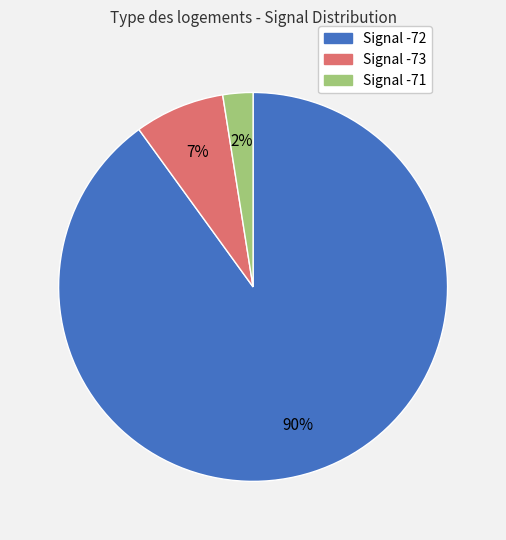

Is it true that Signal -72 is 90% of the pie?

True